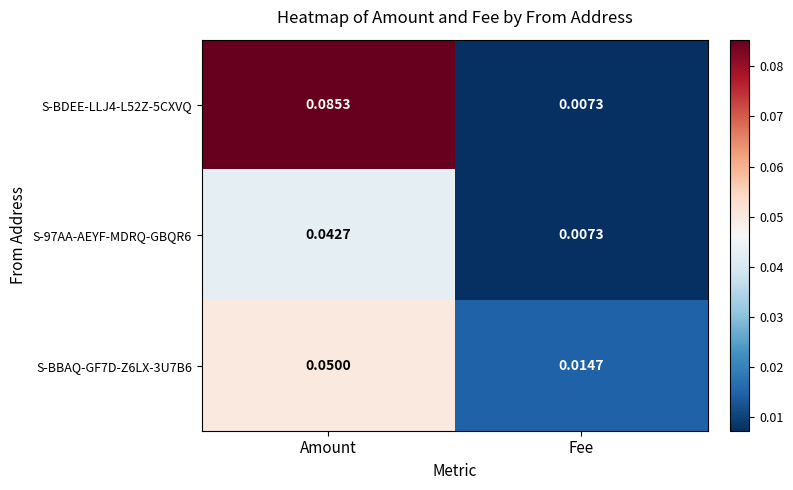

At which category is the sum across all series the highest?

Amount